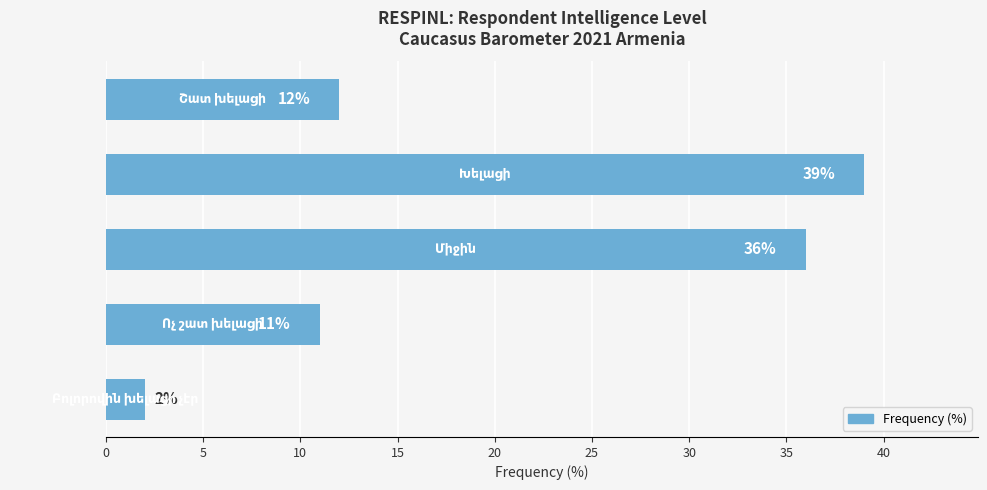

What is the difference between the maximum and minimum values?

37